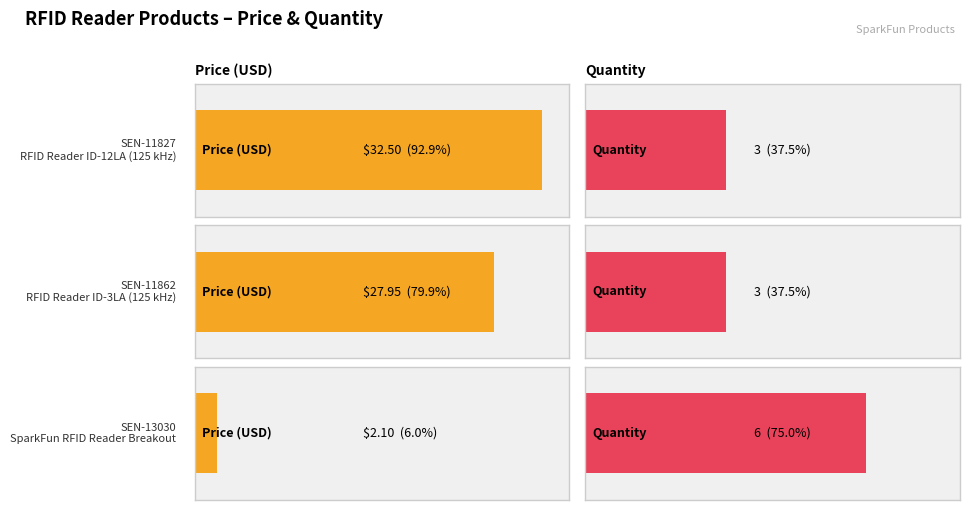

How many bars are there in each group?

2